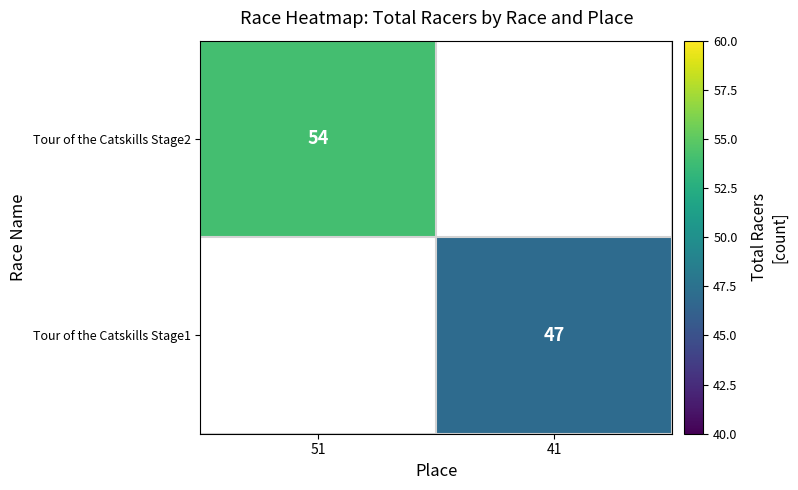

Is it true that Tour of the Catskills Stage1 equals 15 at 41?

False